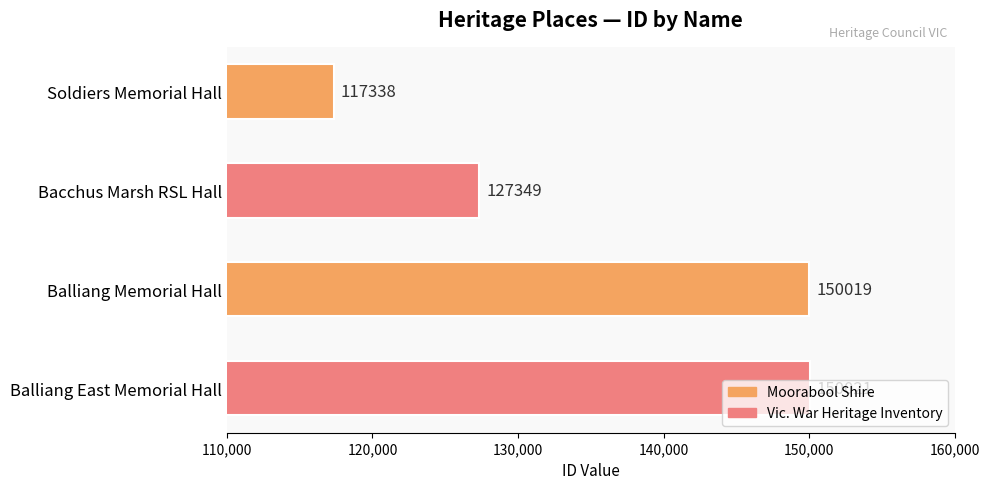

What is the approximate value at Bacchus Marsh RSL Hall?

127349